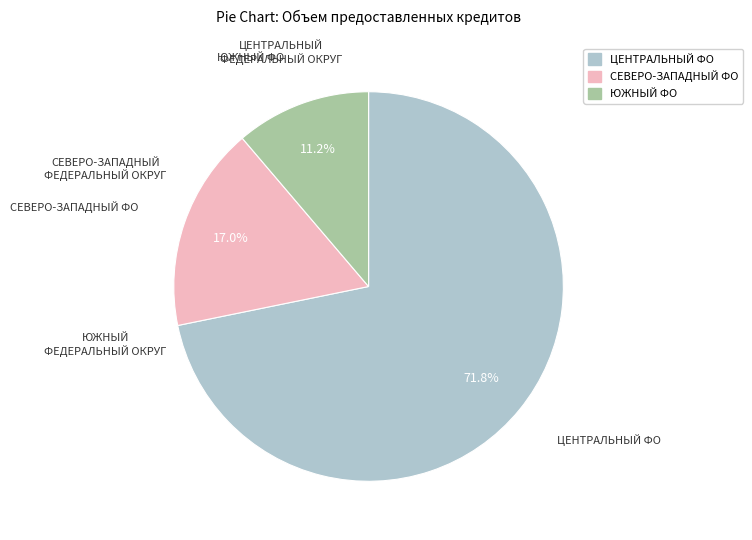

Rank the categories by value from highest to lowest.

ЦЕНТРАЛЬНЫЙ ФО, СЕВЕРО-ЗАПАДНЫЙ ФО, ЮЖНЫЙ ФО